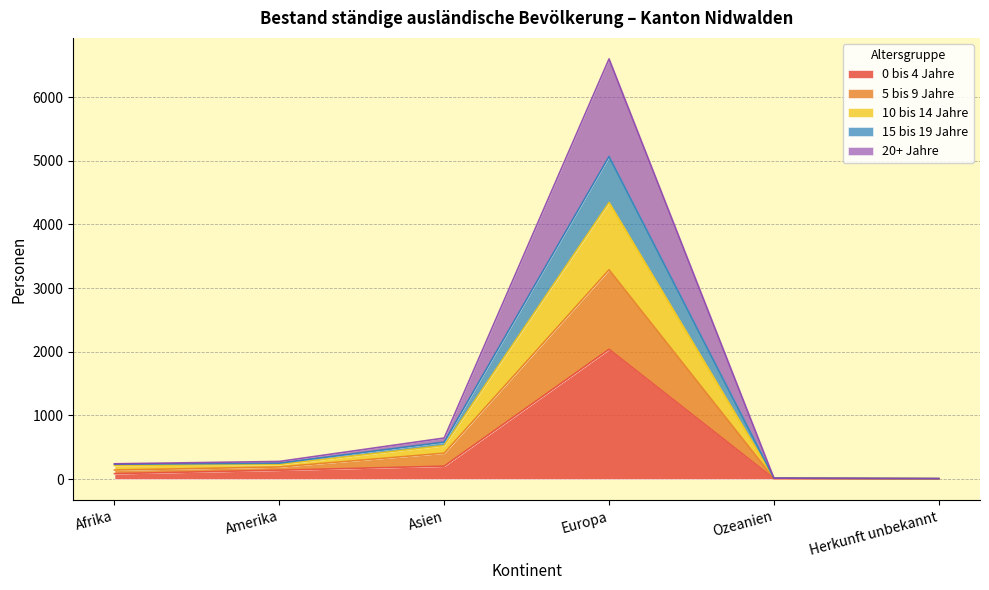

What is the total value across all series at Europa?

6601